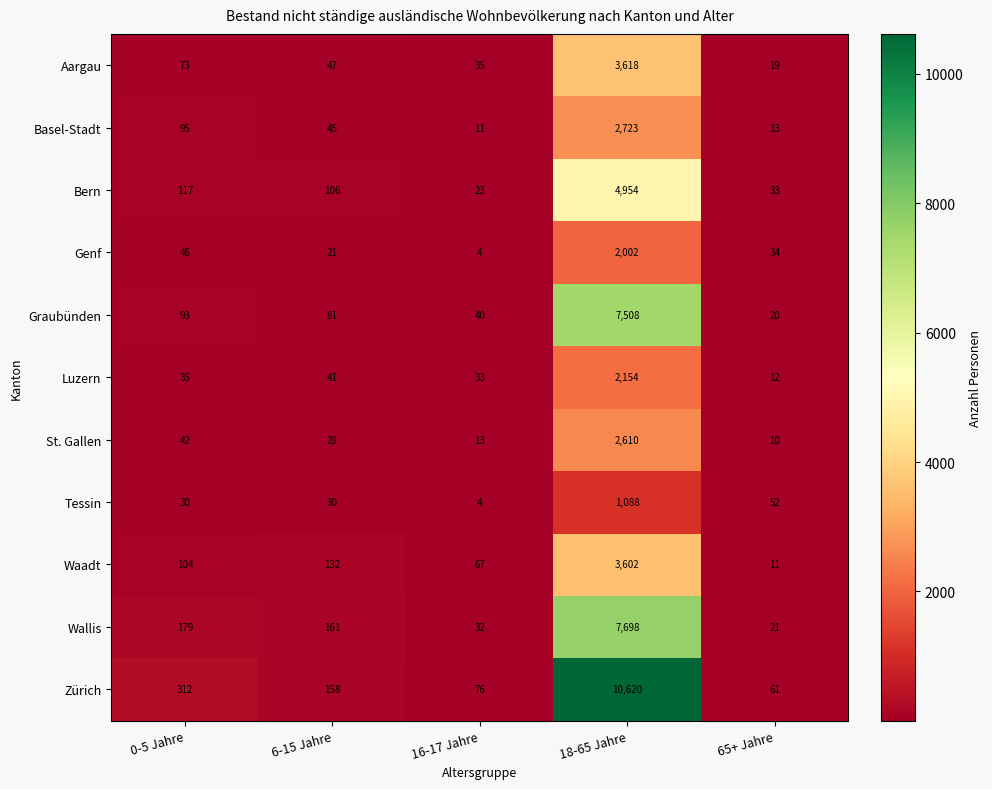

How many values in the Tessin series are below 30?

1